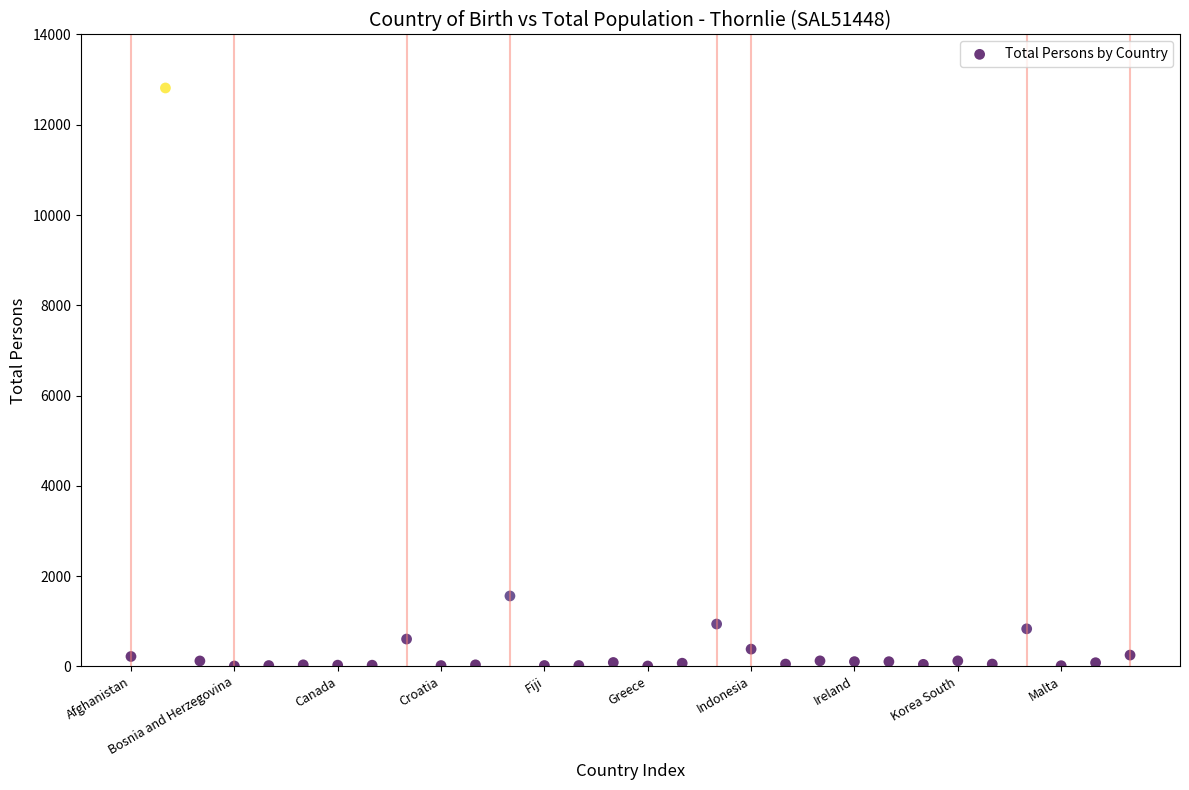

What Y value in the scatter plot is closest to 6410?

1558